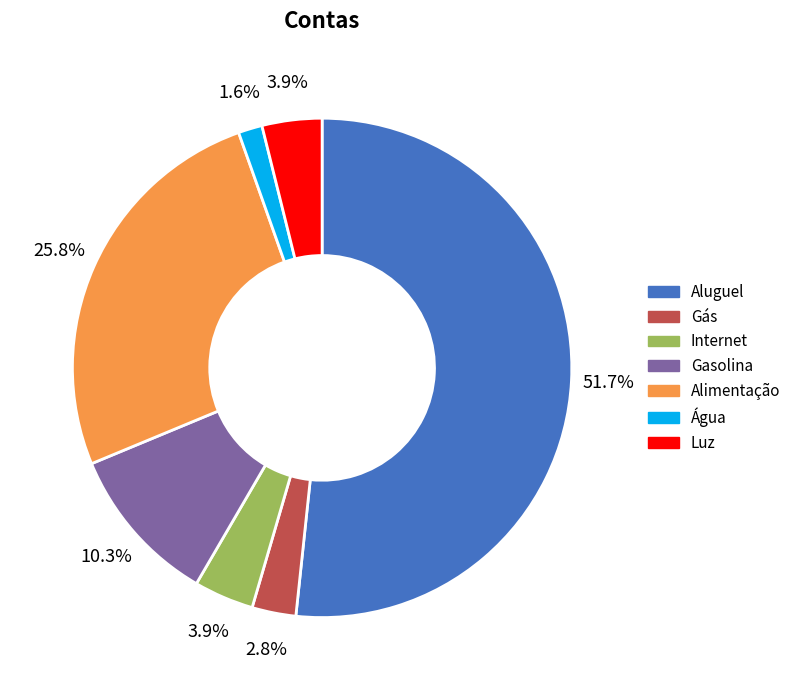

How many slices are in this pie chart?

7